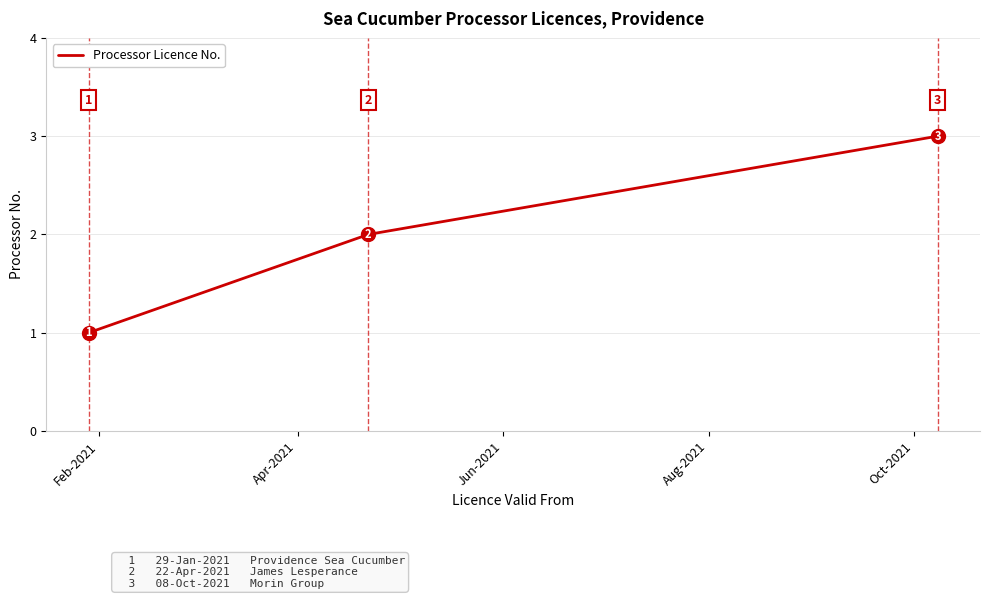

How many values are between 1 and 3?

3